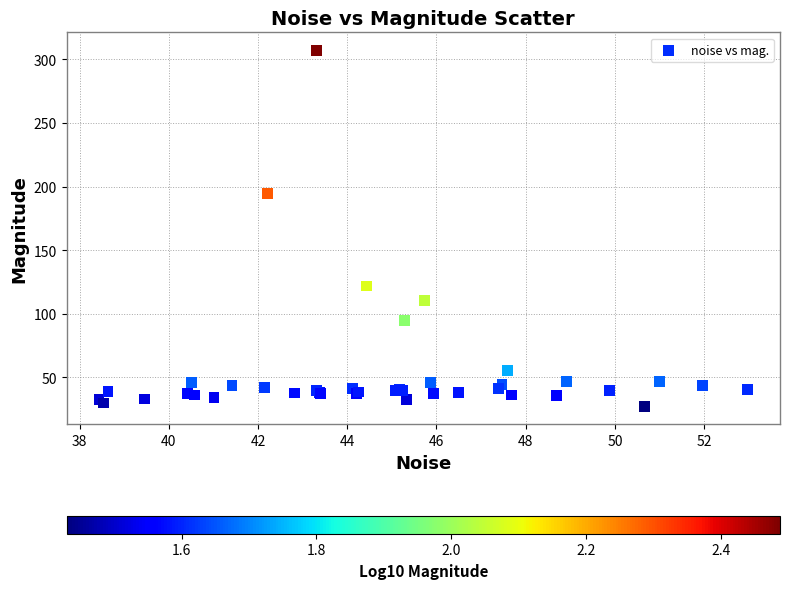

What Y value in the scatter plot is closest to 167?

194.7